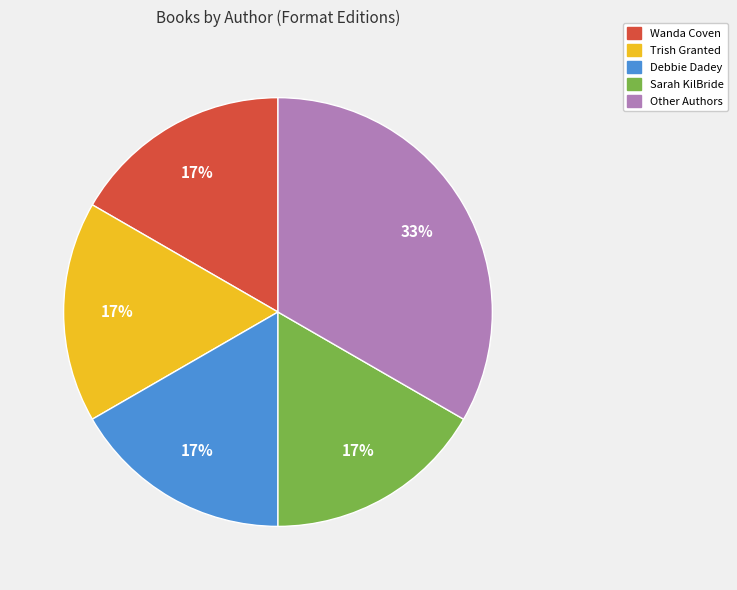

Count the number of slices in the pie.

5